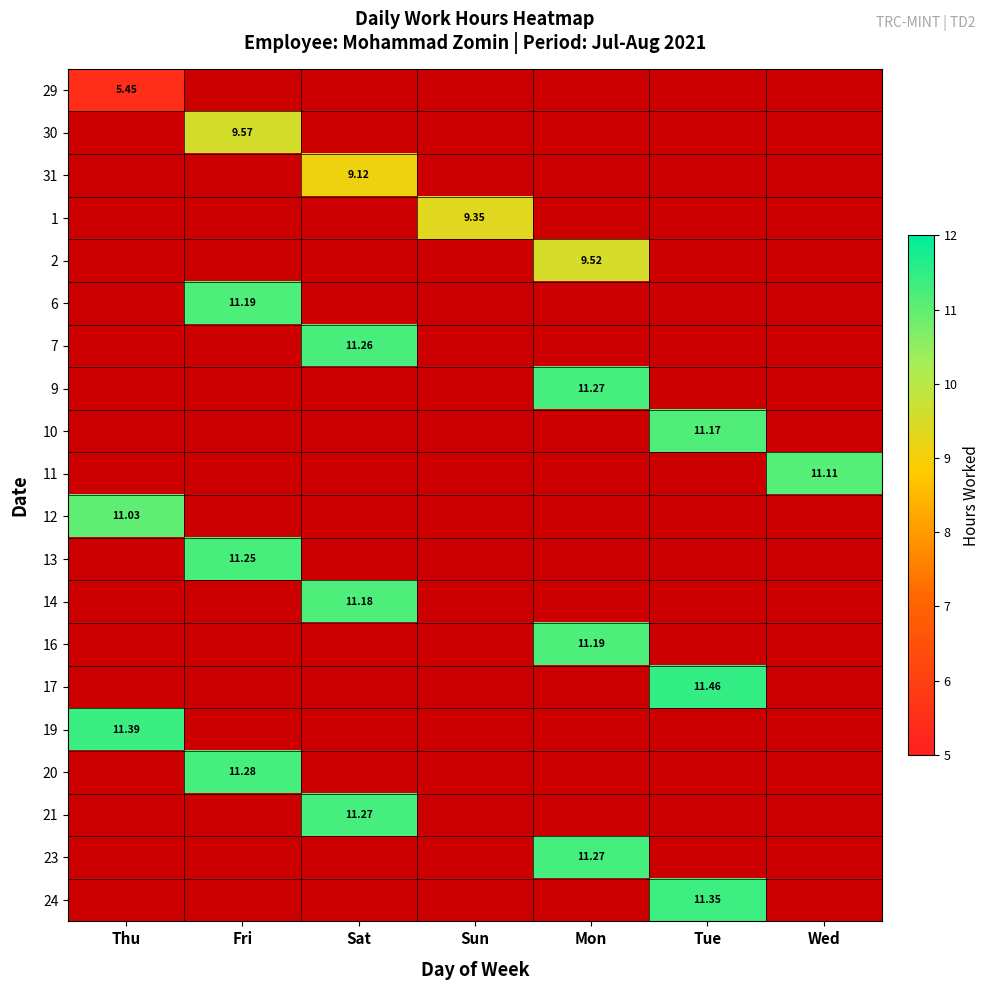

How many data points in 1 are above 9?

1